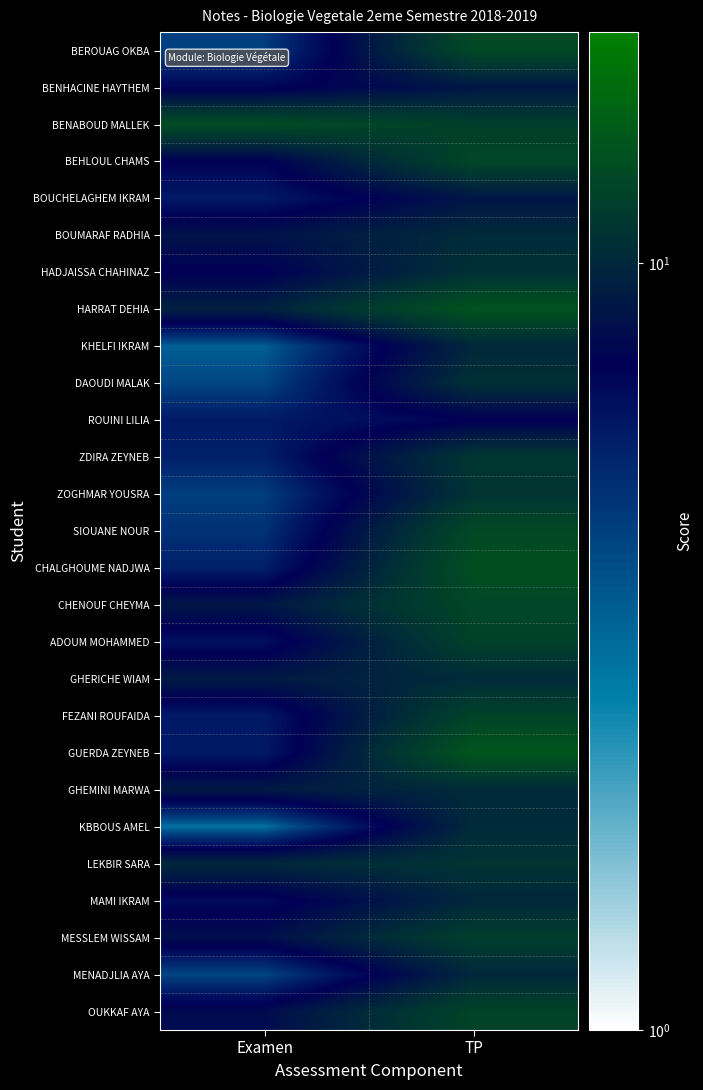

List the series in order of their peak value, highest first.

GUERDA ZEYNEB, HARRAT DEHIA, CHALGHOUME NADJWA, BENABOUD MALLEK, BEROUAG OKBA, SIOUANE NOUR, BEHLOUL CHAMS, CHENOUF CHEYMA, FEZANI ROUFAIDA, OUKKAF AYA, ADOUM MOHAMMED, MESSLEM WISSAM, ZDIRA ZEYNEB, ZOGHMAR YOUSRA, LEKBIR SARA, HADJAISSA CHAHINAZ, DAOUDI MALAK, BOUMARAF RADHIA, GHERICHE WIAM, GHEMINI MARWA, KBBOUS AMEL, KHELFI IKRAM, MAMI IKRAM, MENADJLIA AYA, BENHACINE HAYTHEM, BOUCHELAGHEM IKRAM, ROUINI LILIA